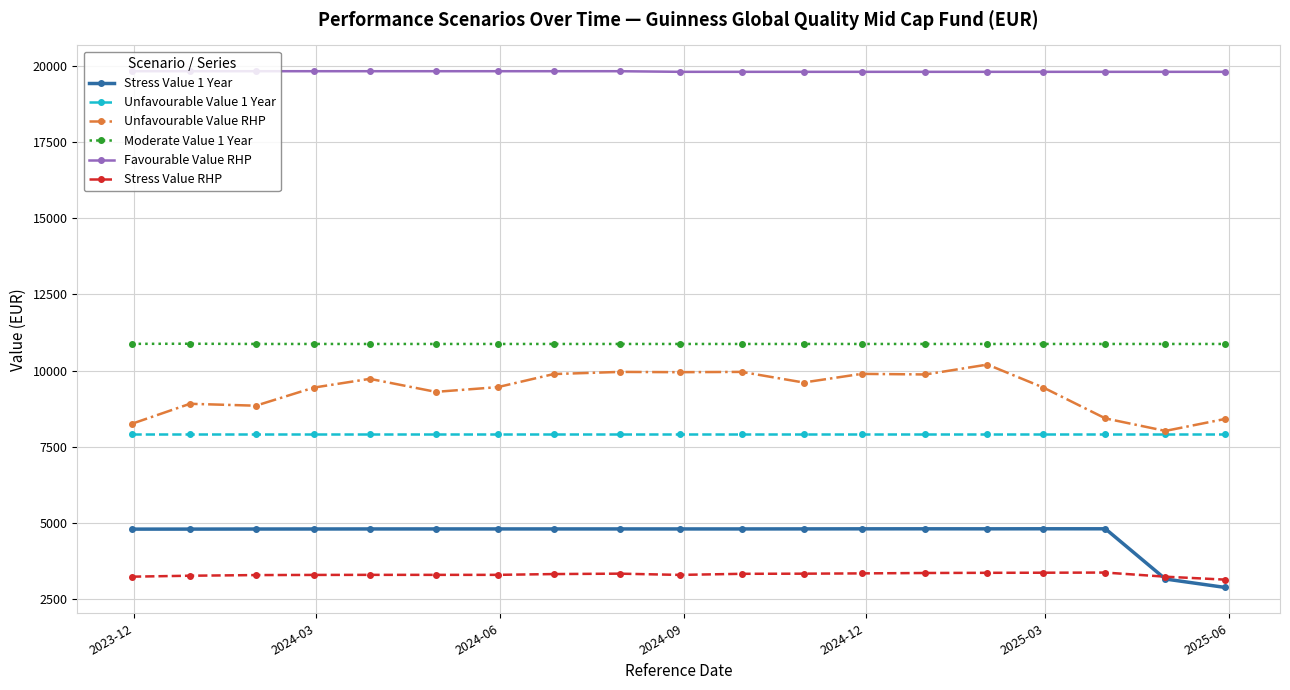

True or false: Stress Value RHP and Favourable Value RHP intersect in this chart.

False